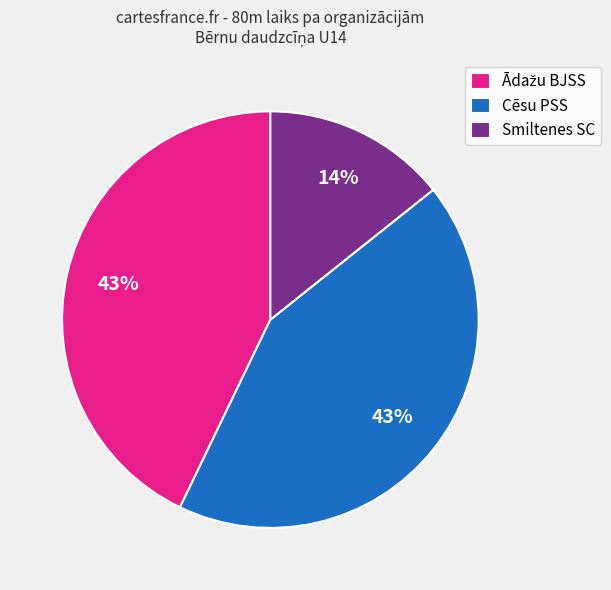

To the nearest percent, what is the average slice percentage?

33%